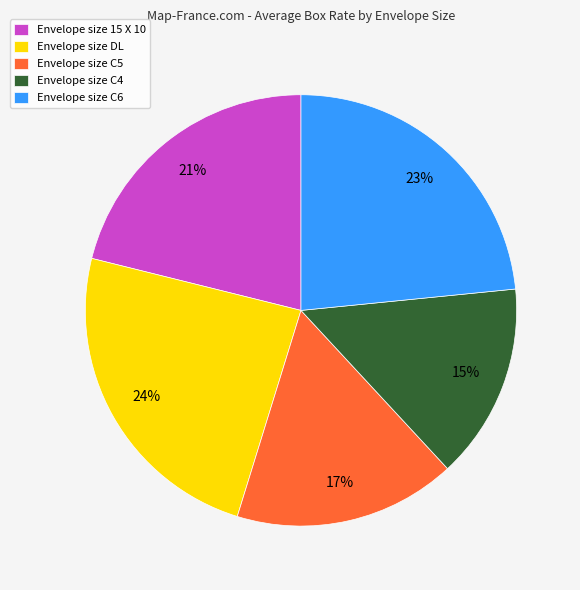

How many segments does this pie chart have?

5